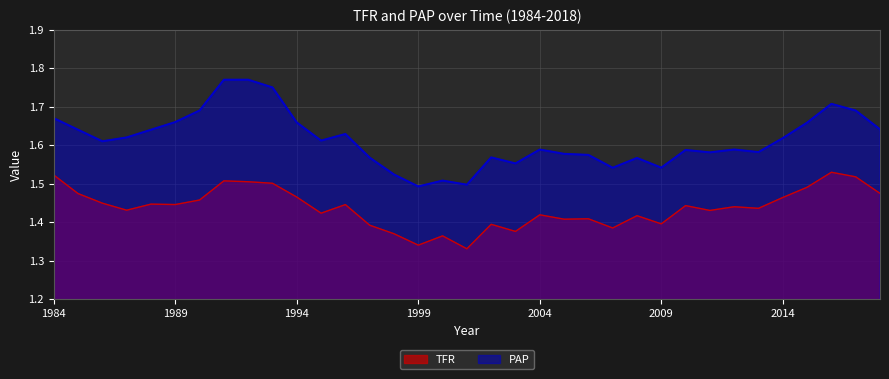

How many distinct data groups are displayed?

2